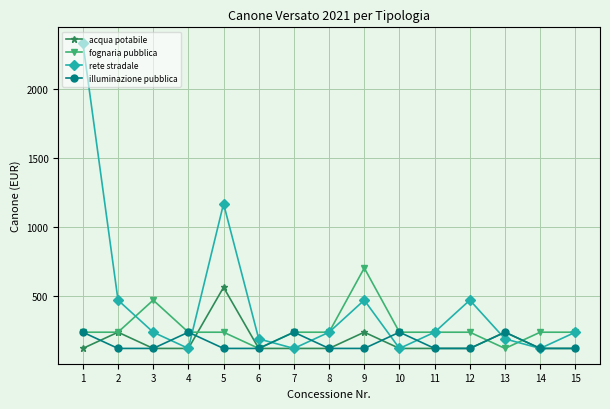

Reading right to left, extract all data points from this chart.

acqua potabile: 116.8	116.8	234.5	116.8	116.8	116.8	234.5	116.8	116.8	116.8	560.2	116.8	116.8	234.5	116.8
fognaria pubblica: 234.5	234.5	116.8	234.5	234.5	234.5	700.6	234.5	234.5	116.8	234.5	234.5	467.3	234.5	234.5
rete stradale: 234.5	116.8	186.0	467.3	234.5	116.8	467.3	234.5	116.8	186.0	1167.0	116.8	234.5	467.3	2335.5
illuminazione pubblica: 116.8	116.8	234.5	116.8	116.8	234.5	116.8	116.8	234.5	116.8	116.8	234.5	116.8	116.8	234.5